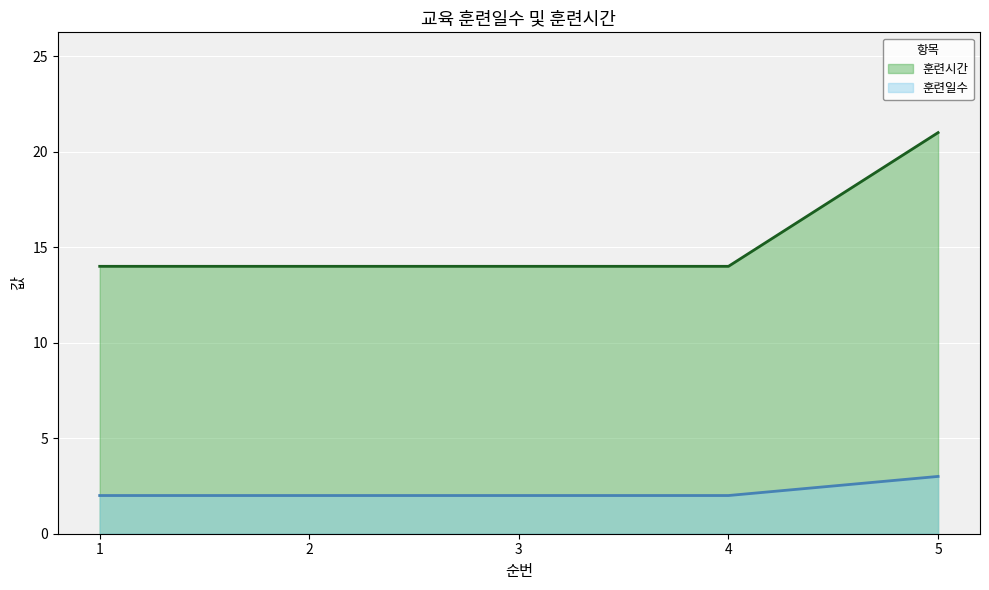

Rank the series by their maximum value, from lowest to highest.

훈련일수, 훈련시간